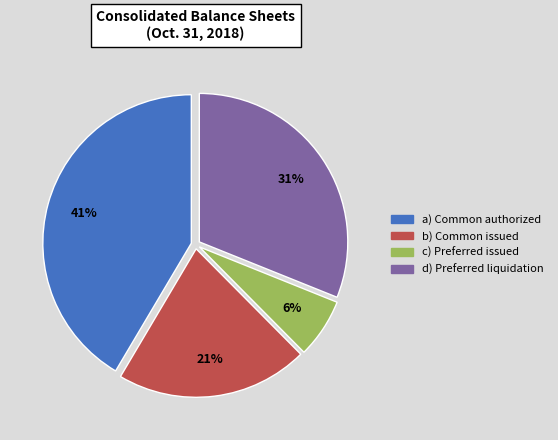

Count the number of slices in the pie.

4